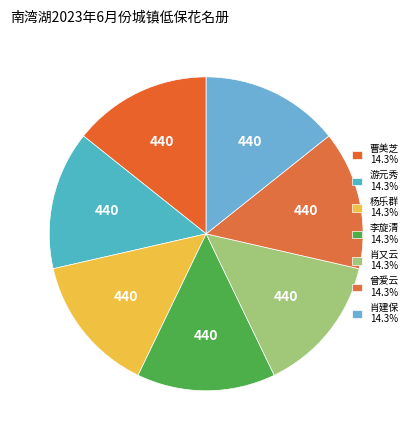

Count the number of slices in the pie.

7